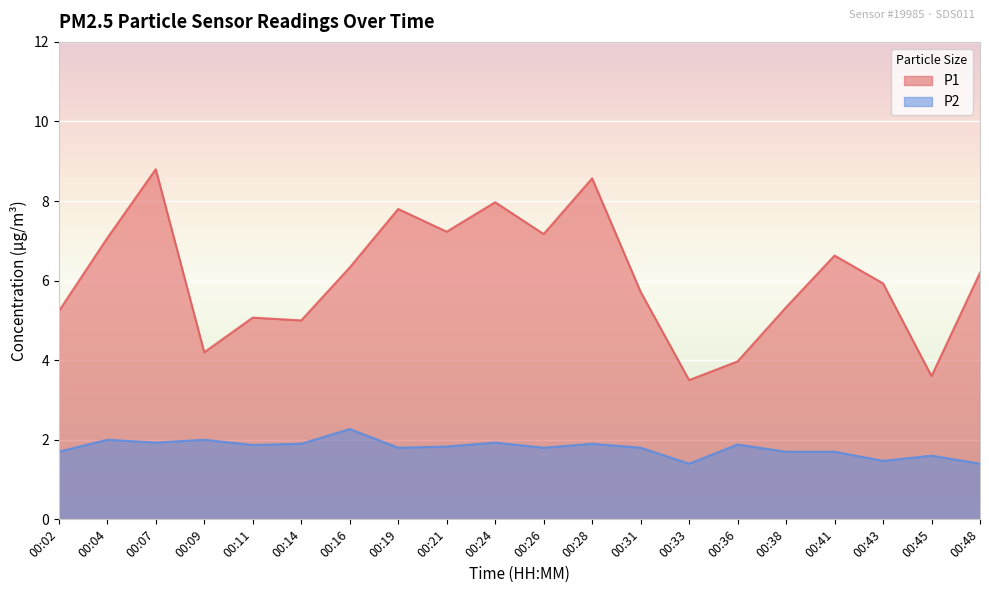

Where is the first local maximum for P1?

00:07